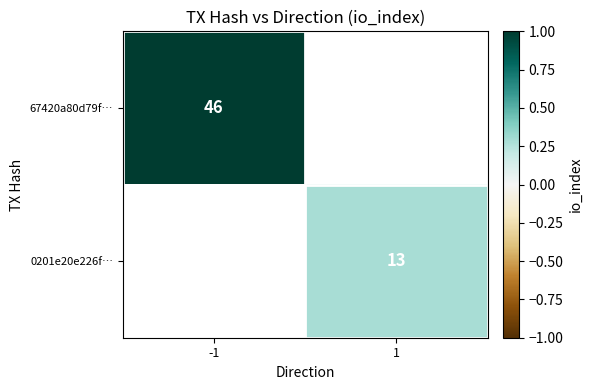

True or false: 67420a80d79f… has a value of 46 at -1.

True